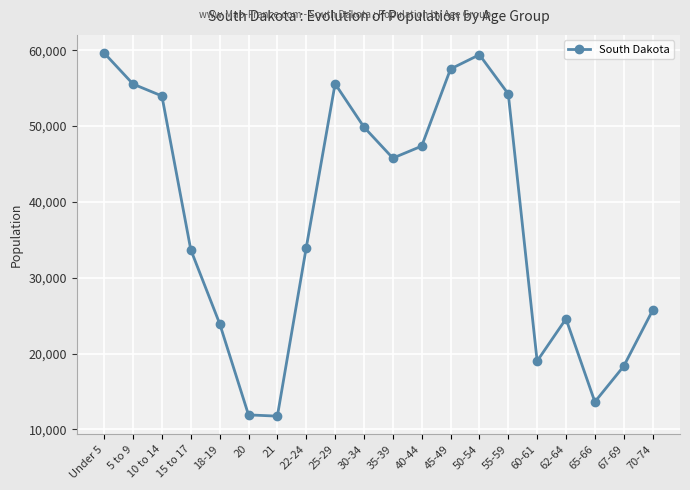

What is the minimum value shown in the chart?

11739